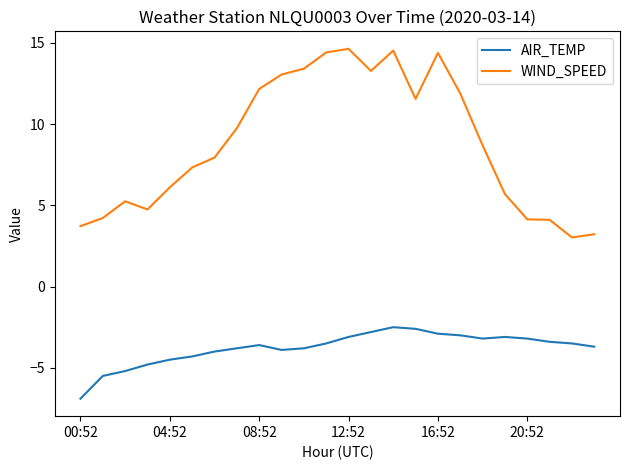

List the series in order of their peak value, highest first.

WIND_SPEED, AIR_TEMP